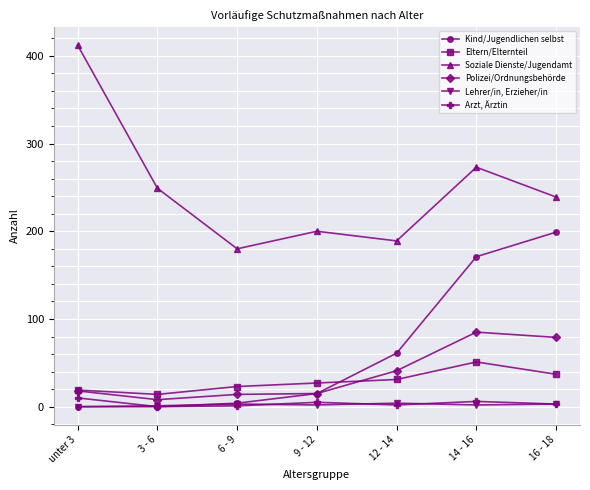

At which category is the sum across all series the highest?

14 - 16